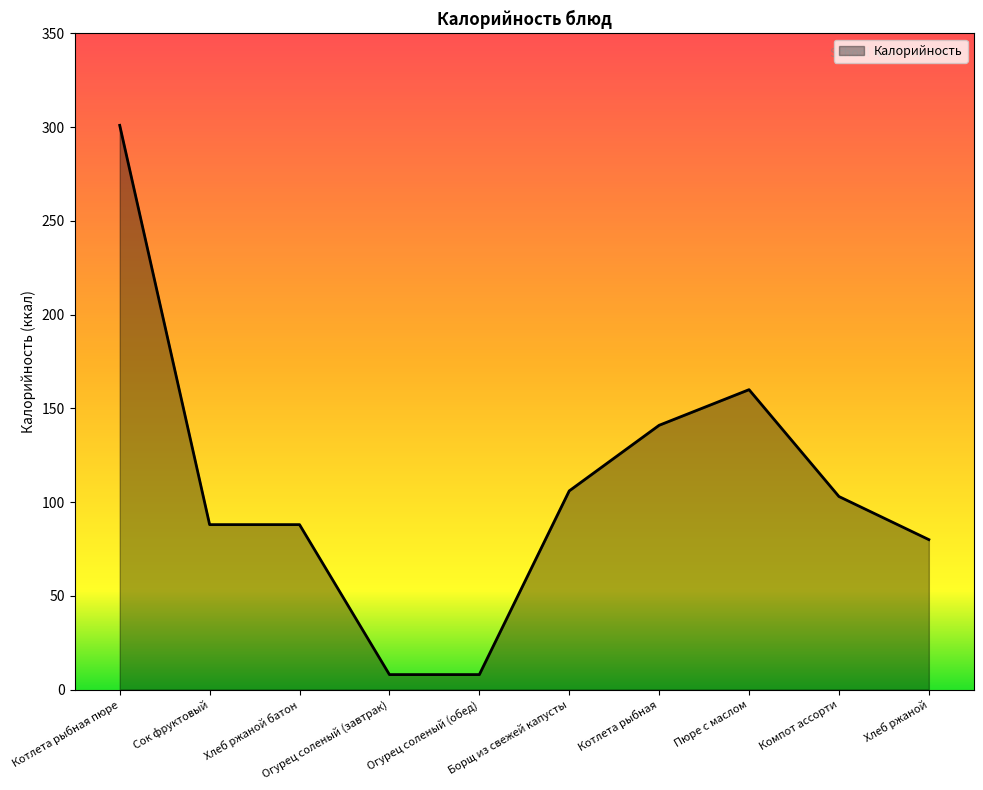

What is the maximum value shown in the chart?

301